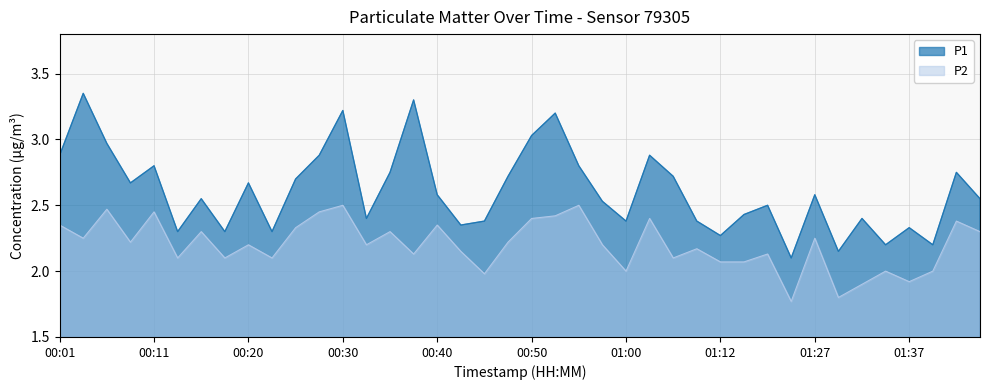

Reading left to right, what are all the values shown in this chart?

P1: 00:01=2.9	00:03=3.4	00:06=3.0	00:08=2.7	00:11=2.8	00:13=2.3	00:15=2.5	00:18=2.3	00:20=2.7	00:23=2.3	00:25=2.7	00:28=2.9	00:30=3.2	00:33=2.4	00:35=2.8	00:37=3.3	00:40=2.6	00:42=2.4	00:45=2.4	00:47=2.7	00:50=3.0	00:52=3.2	00:55=2.8	00:57=2.5	01:00=2.4	01:02=2.9	01:05=2.7	01:07=2.4	01:12=2.3	01:19=2.4	01:22=2.5	01:24=2.1	01:27=2.6	01:30=2.1	01:32=2.4	01:35=2.2	01:37=2.3	01:40=2.2	01:42=2.8	01:44=2.5
P2: 00:01=2.4	00:03=2.2	00:06=2.5	00:08=2.2	00:11=2.5	00:13=2.1	00:15=2.3	00:18=2.1	00:20=2.2	00:23=2.1	00:25=2.3	00:28=2.5	00:30=2.5	00:33=2.2	00:35=2.3	00:37=2.1	00:40=2.4	00:42=2.1	00:45=2.0	00:47=2.2	00:50=2.4	00:52=2.4	00:55=2.5	00:57=2.2	01:00=2.0	01:02=2.4	01:05=2.1	01:07=2.2	01:12=2.1	01:19=2.1	01:22=2.1	01:24=1.8	01:27=2.2	01:30=1.8	01:32=1.9	01:35=2.0	01:37=1.9	01:40=2.0	01:42=2.4	01:44=2.3